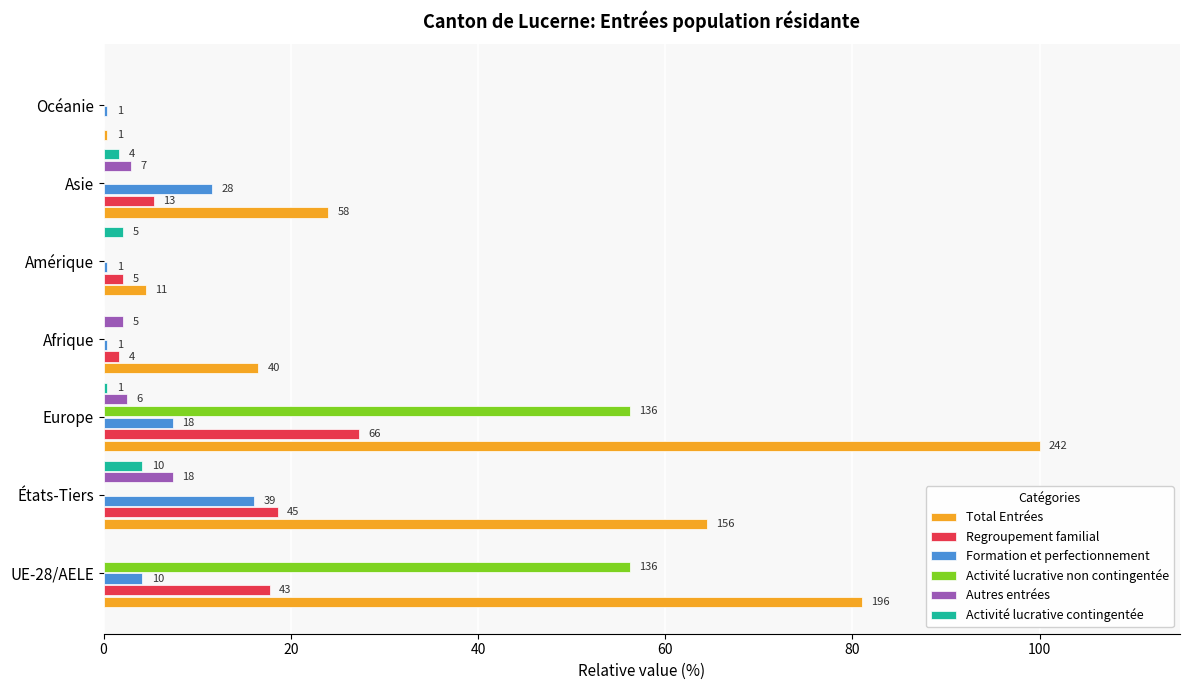

What is the average value of the Activité lucrative contingentée series?

1.2